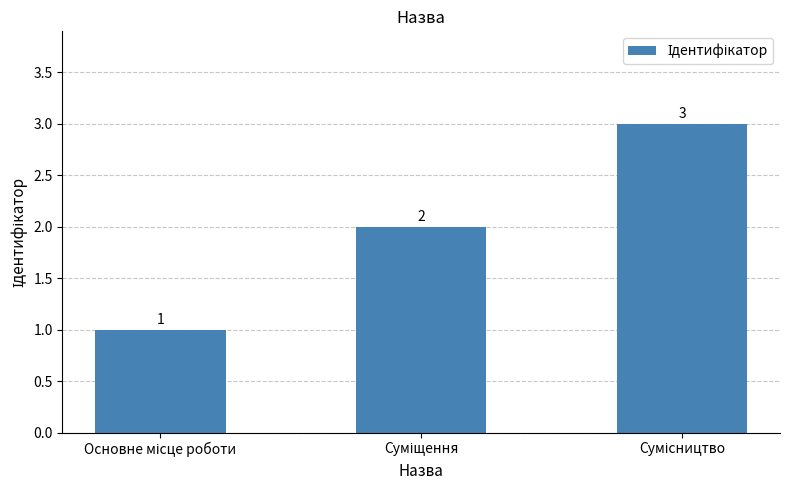

What is the difference between the second highest and minimum values?

1